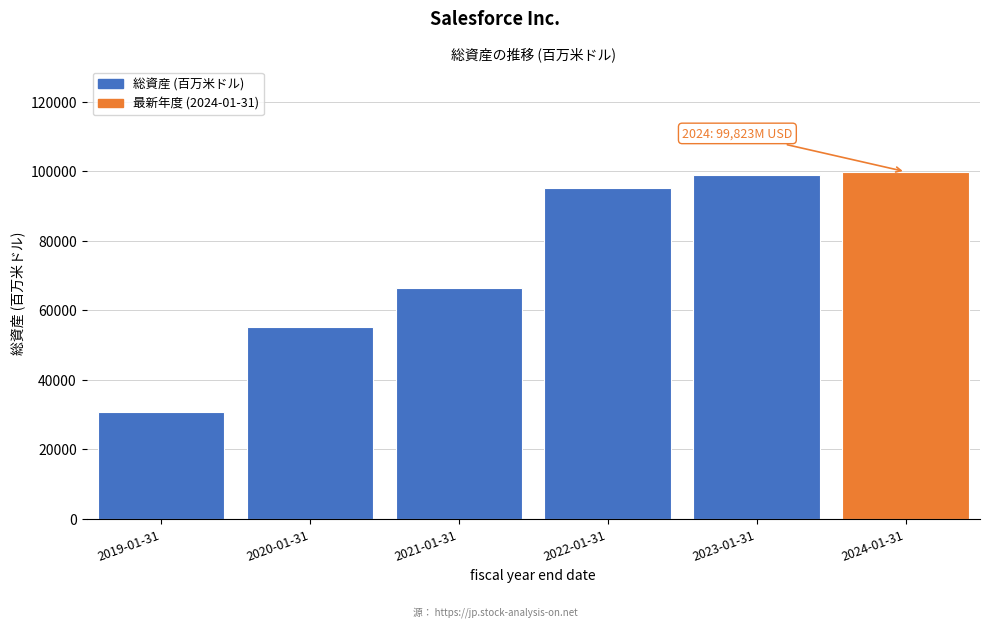

Reading right to left, what are all the values shown in this chart?

99823	98849	95209	66301	55126	30737